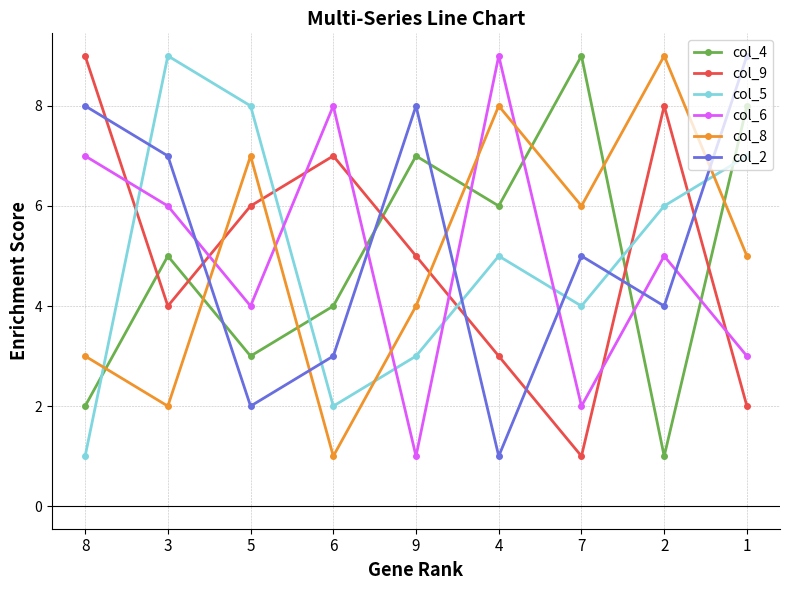

What are all the series names shown in the legend?

col_4, col_9, col_5, col_6, col_8, col_2